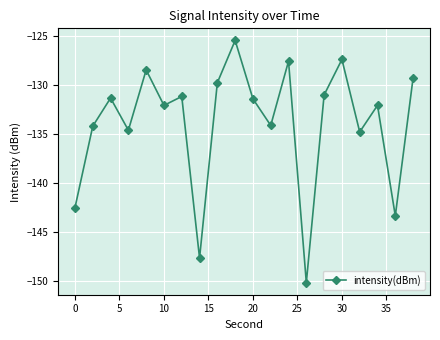

How many points are lower than both their immediate neighbors (excluding endpoints)?

7